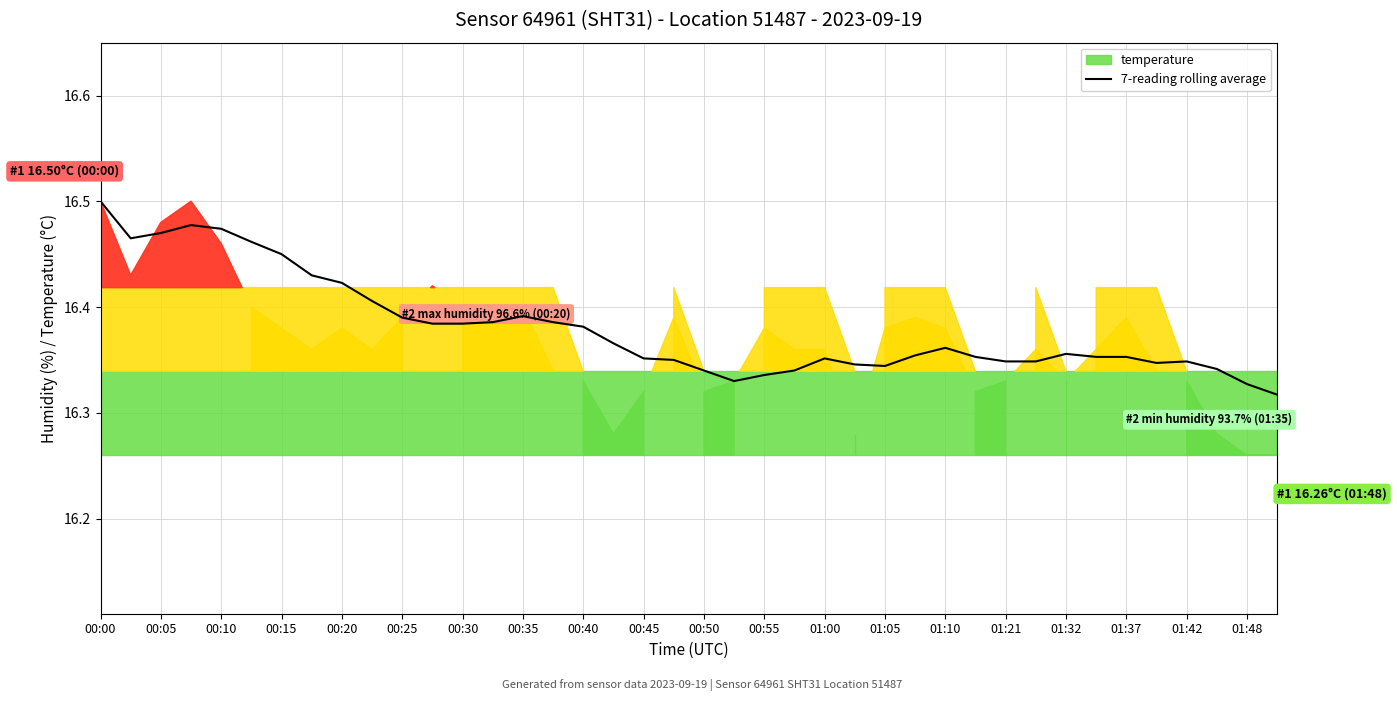

The 7-reading rolling average series shows 3.7 at 00:40. True or false?

False